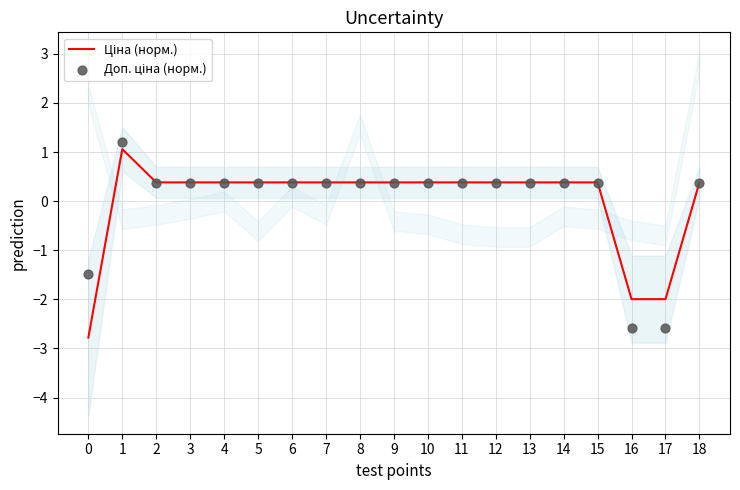

What are all the series names shown in the legend?

Ціна (норм.), Доп. ціна (норм.)